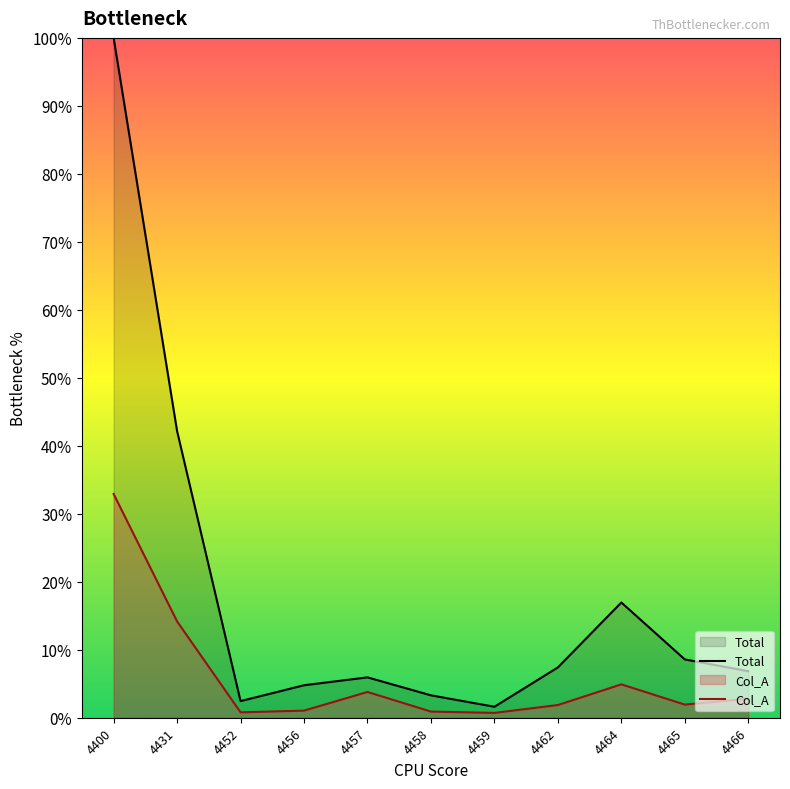

How many distinct data groups are displayed?

2